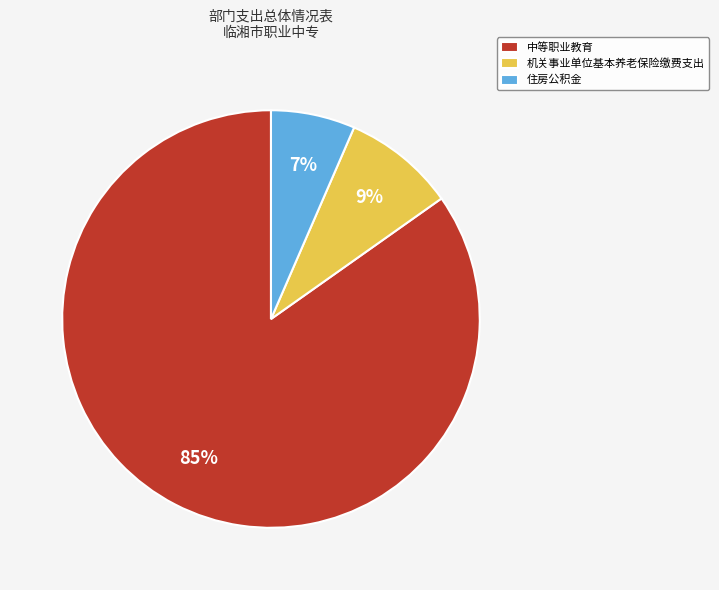

Combined, do 住房公积金 and 中等职业教育 account for over 50%?

Yes